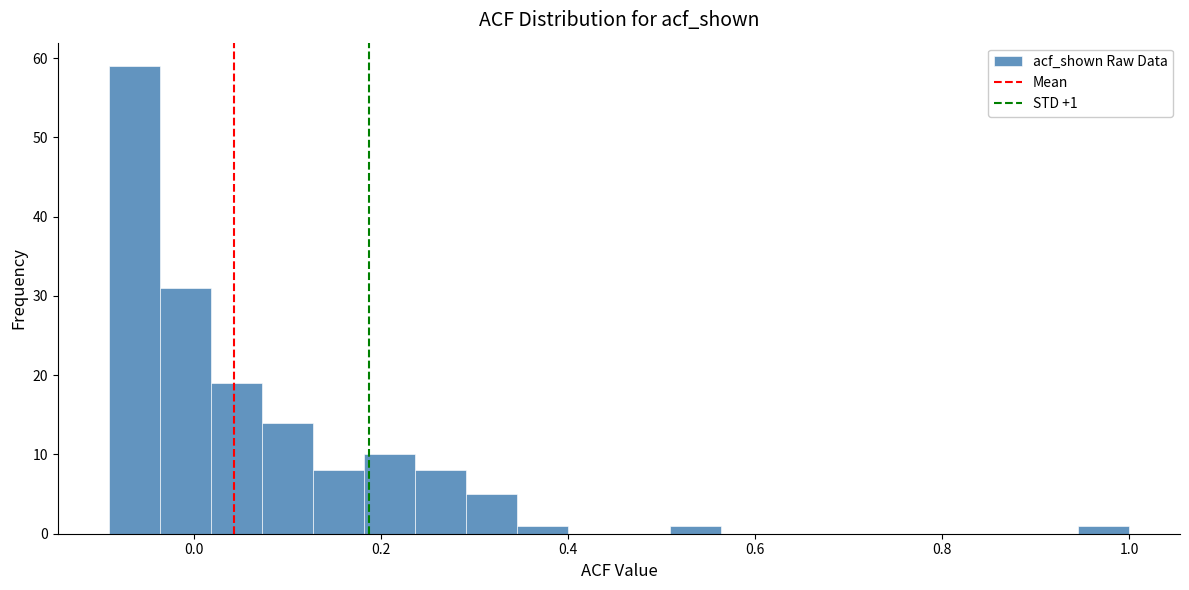

Around what value on the x-axis is the tallest bar? Give the approximate position of its centre, as read against the axis.

-0.06